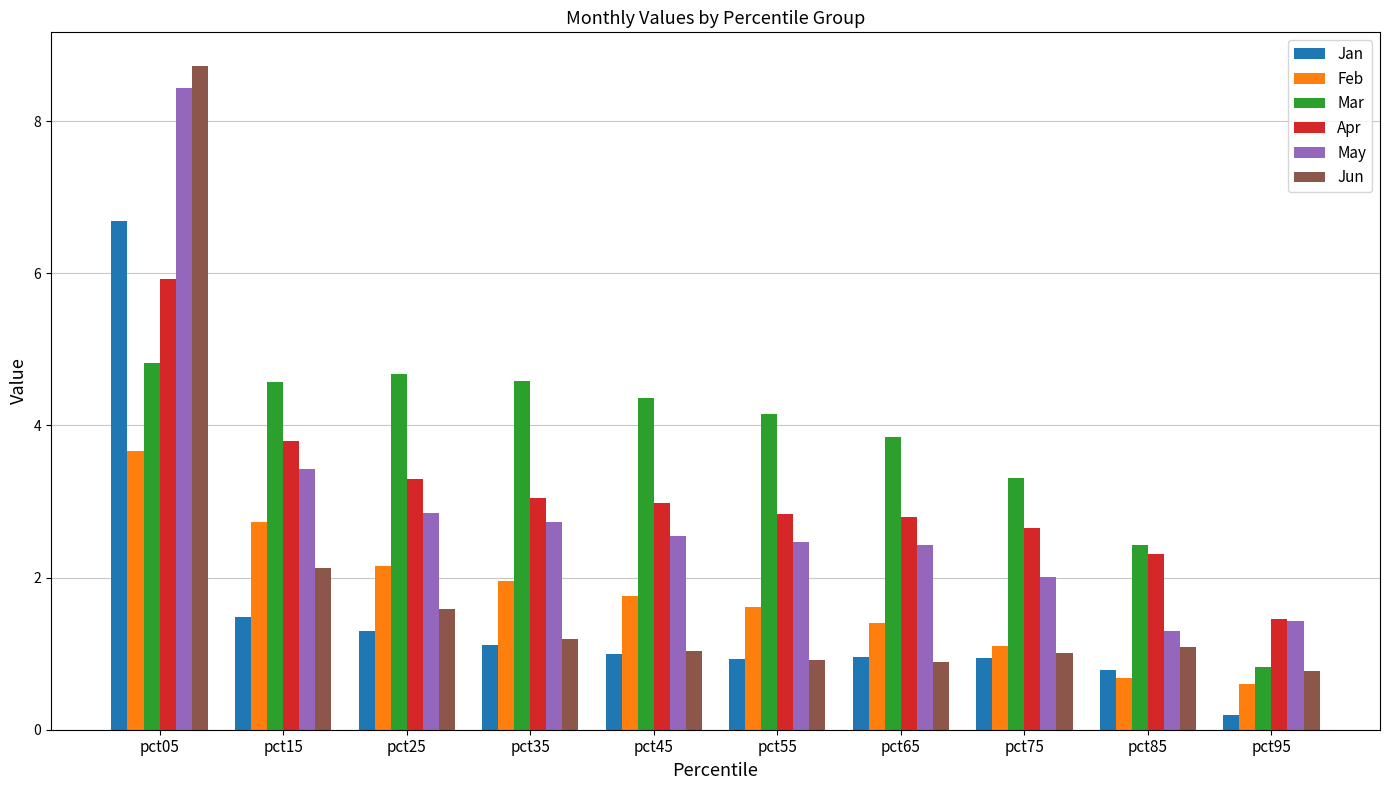

What is the greatest value displayed?

8.7